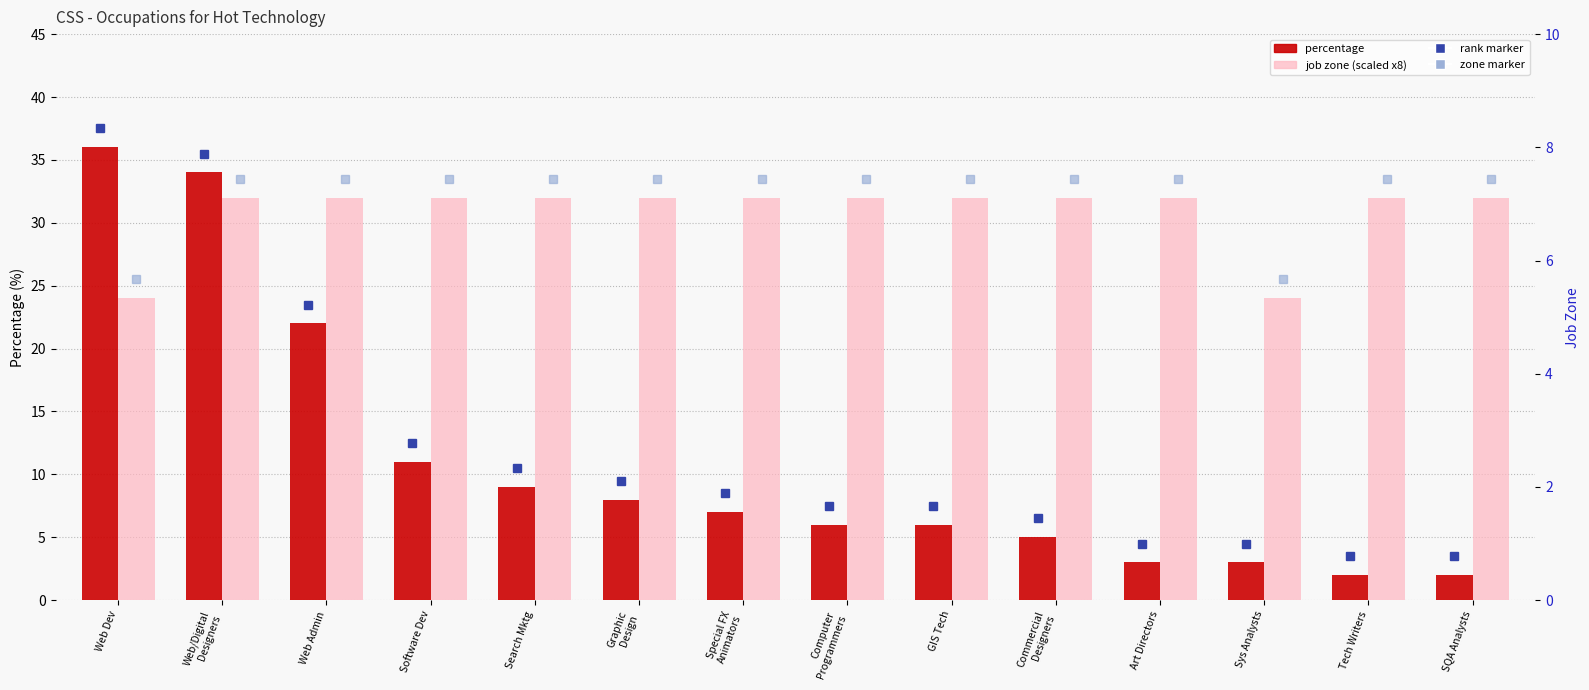

Between Web/Digital
Designers and Software Dev, which series saw the biggest shift?

percentage